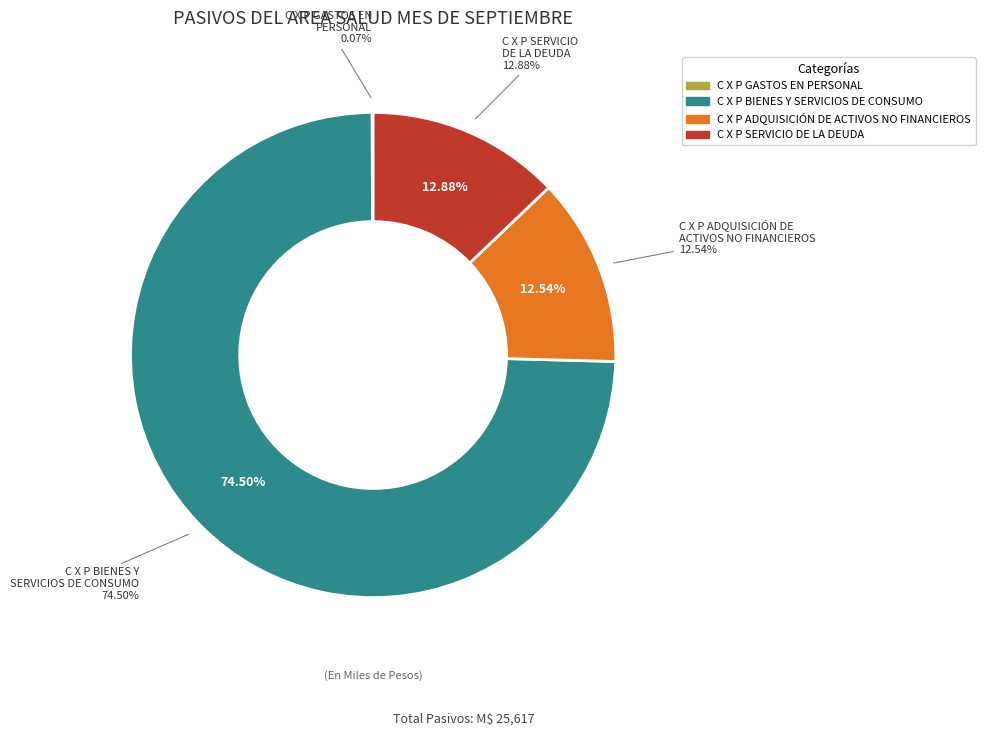

Is it true that C X P BIENES Y SERVICIOS DE CONSUMO is 75% of the pie?

True